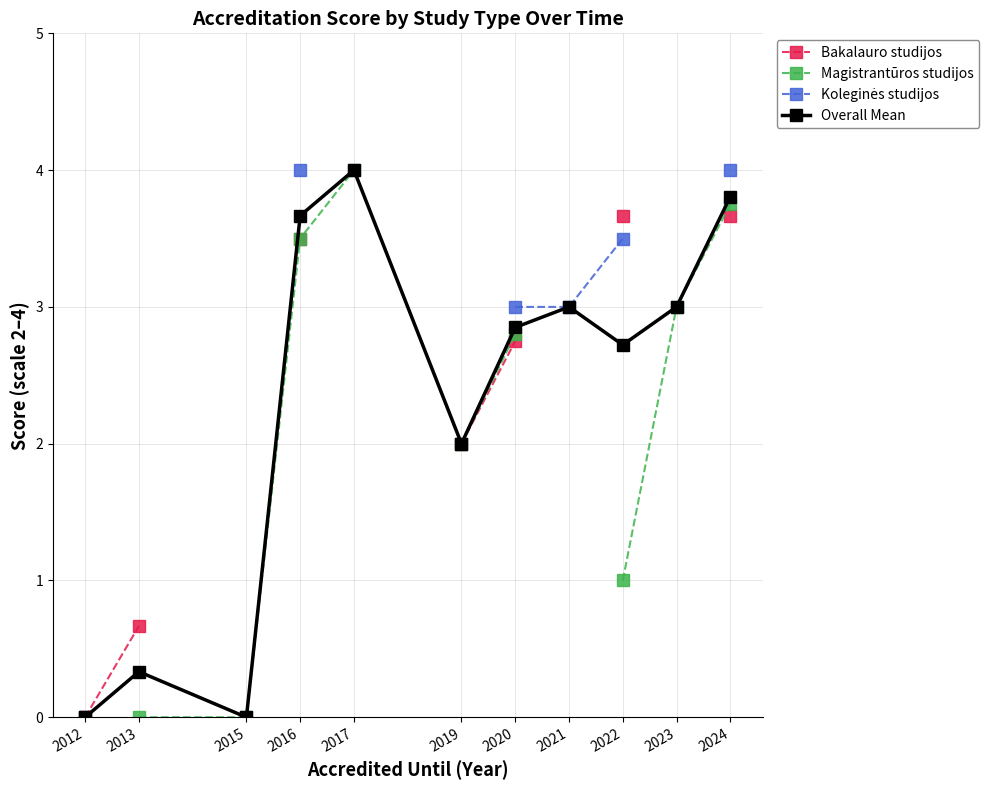

How many interior local peaks does the Overall Mean series have?

3